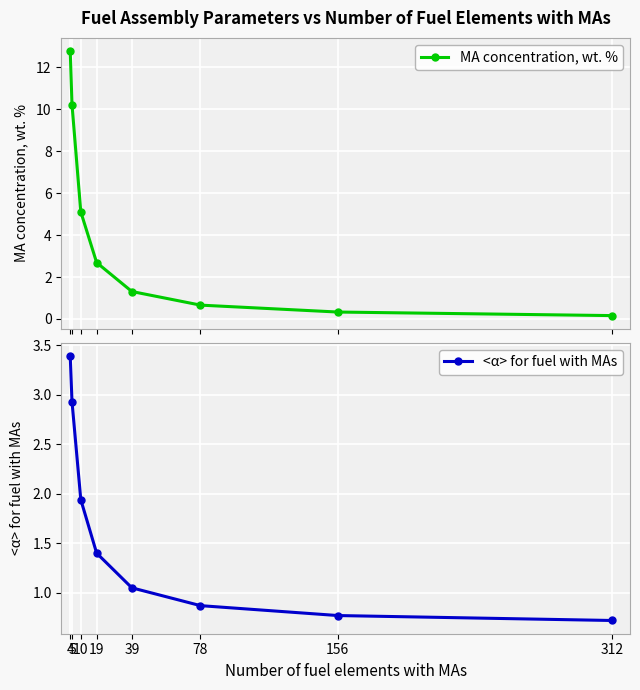

List the labels in order of <α> for fuel with MAs value, smallest first.

312, 156, 78, 39, 19, 10, 5, 4